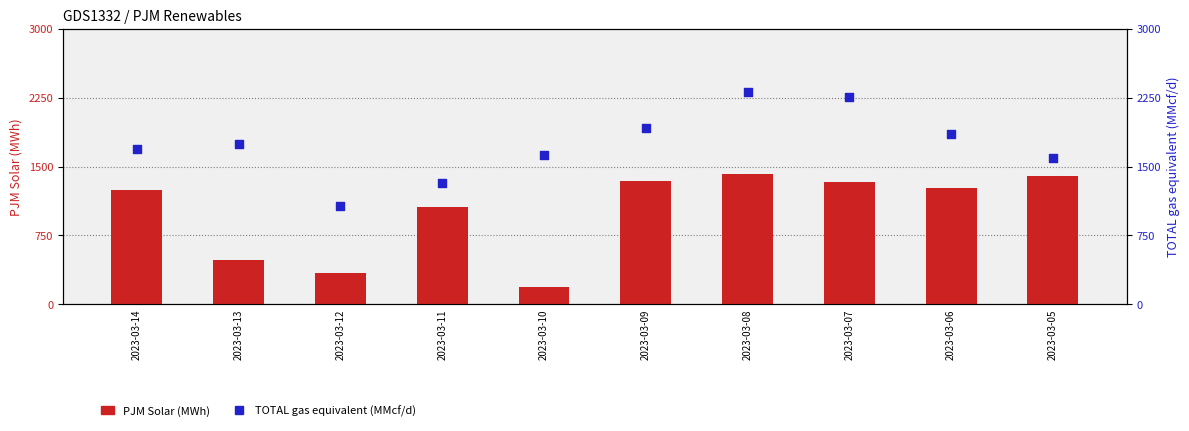

At which category is the sum across all series the highest?

2023-03-08